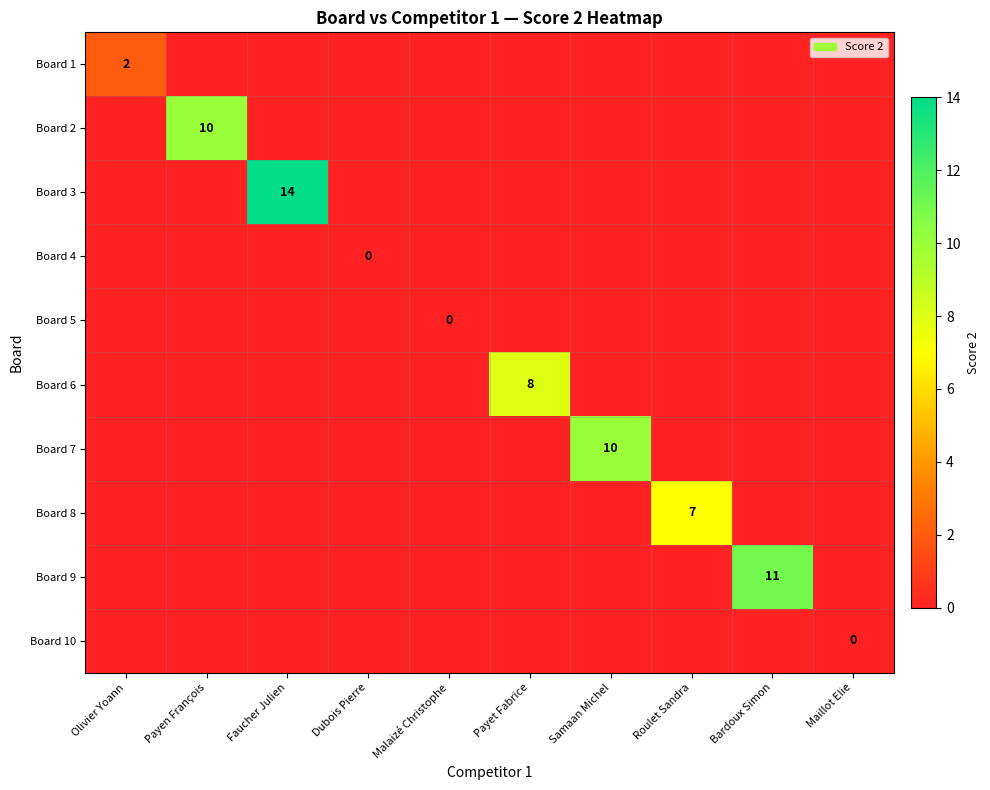

How many Board 4 values are between -1 and 0?

10